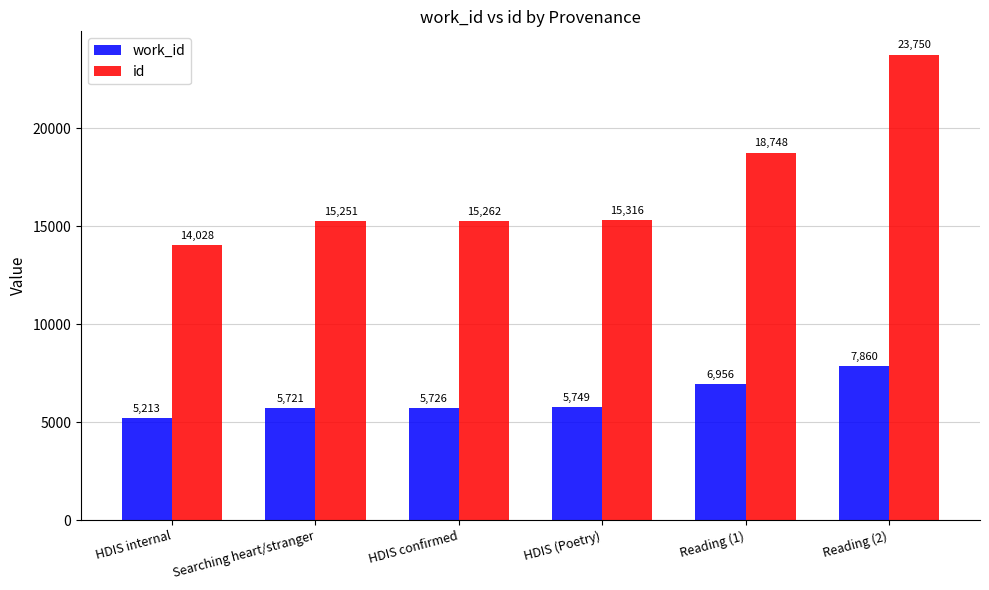

Reading right to left, transcribe all the data shown in this chart.

work_id: 7860	6956	5749	5726	5721	5213
id: 23750	18748	15316	15262	15251	14028